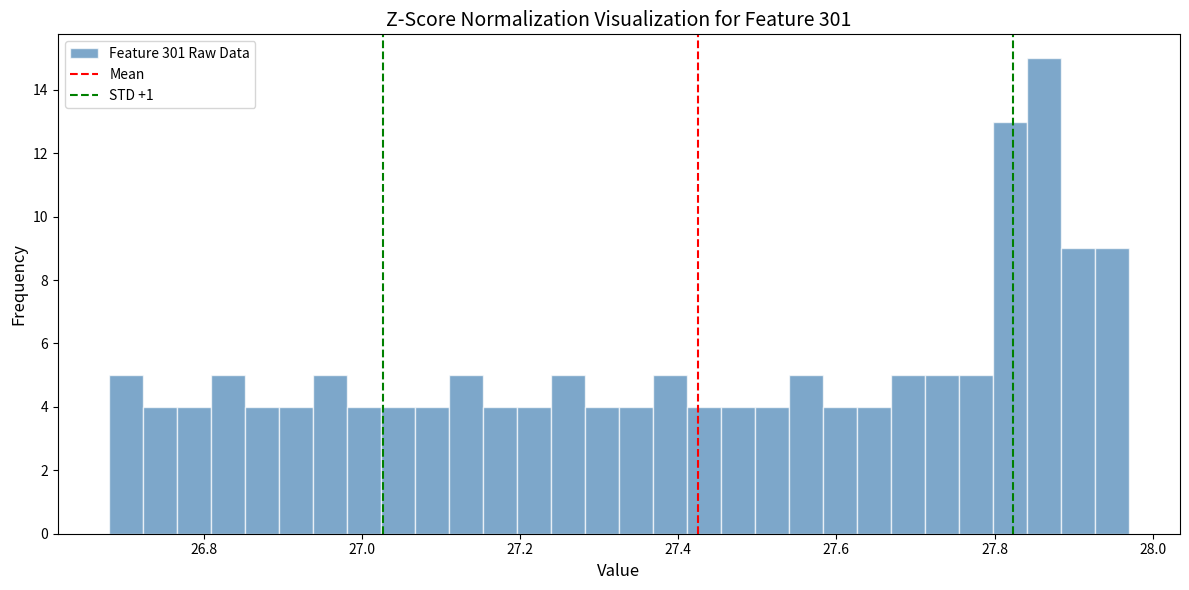

Read against the x-axis, roughly where is the centre of the tallest bar?

27.86